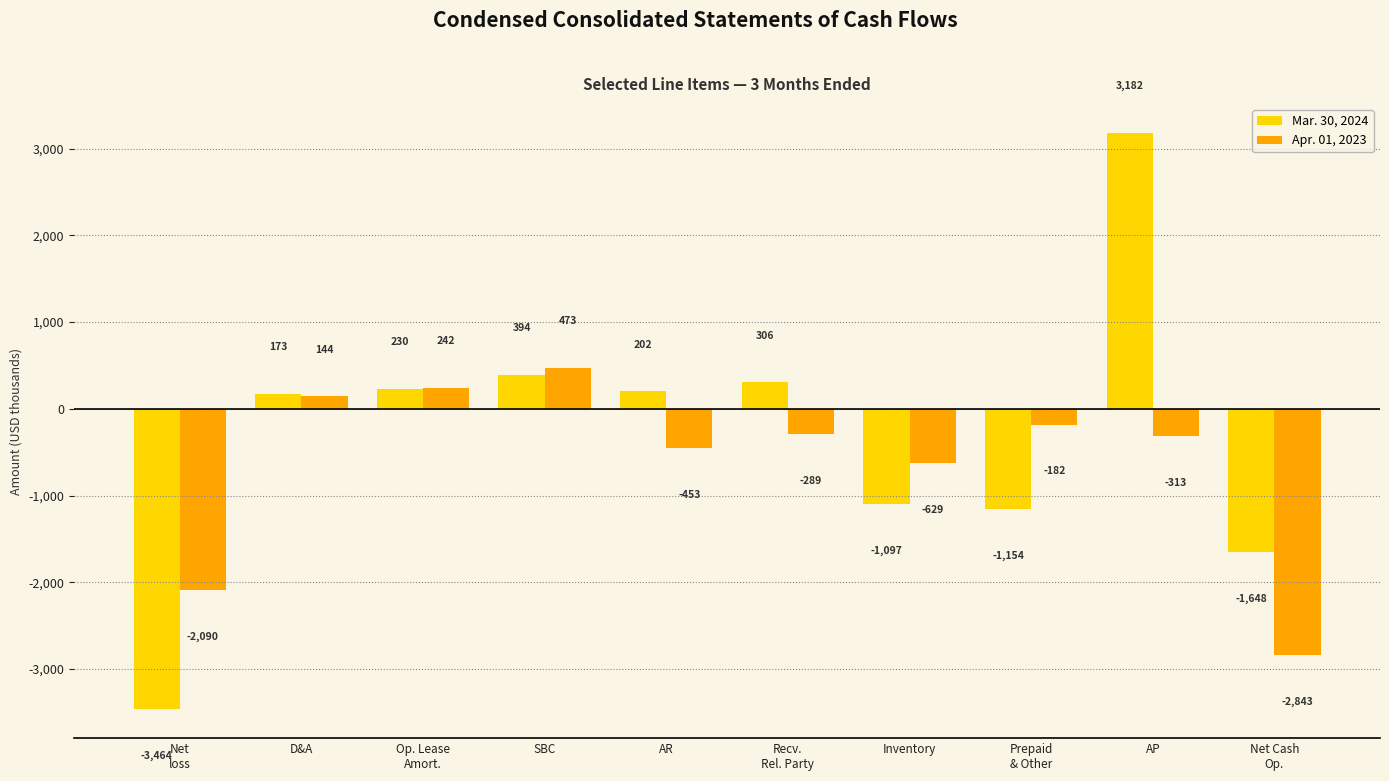

Reading left to right, extract all data points from this chart.

Mar. 30, 2024: Net
loss=-3464	D&A=173	Op. Lease
Amort.=230	SBC=394	AR=202	Recv.
Rel. Party=306	Inventory=-1097	Prepaid
& Other=-1154	AP=3182	Net Cash
Op.=-1648
Apr. 01, 2023: Net
loss=-2090	D&A=144	Op. Lease
Amort.=242	SBC=473	AR=-453	Recv.
Rel. Party=-289	Inventory=-629	Prepaid
& Other=-182	AP=-313	Net Cash
Op.=-2843